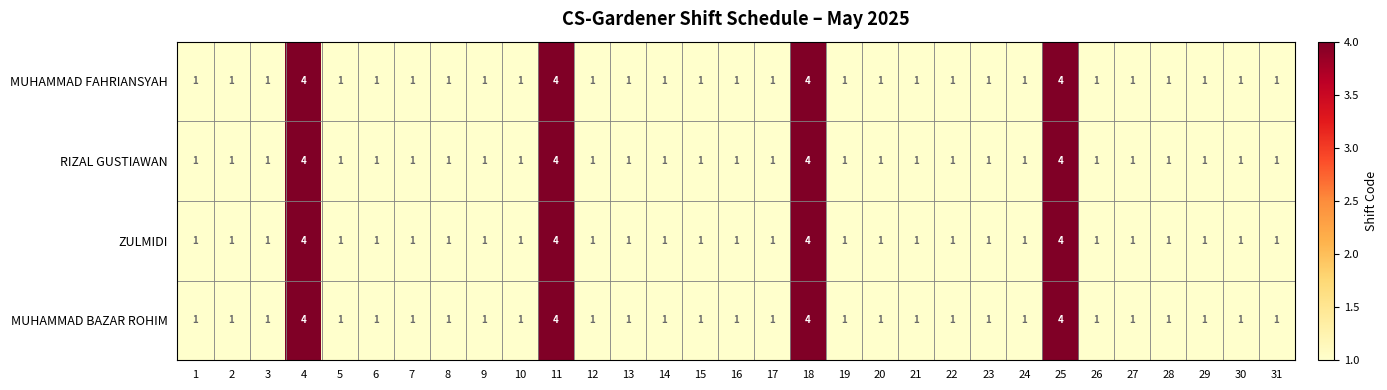

What is the total value across all series at 23?

4